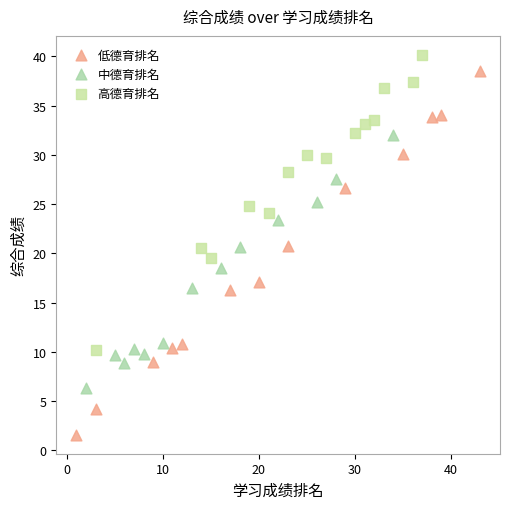

Which series has the widest spread of Y values?

低德育排名